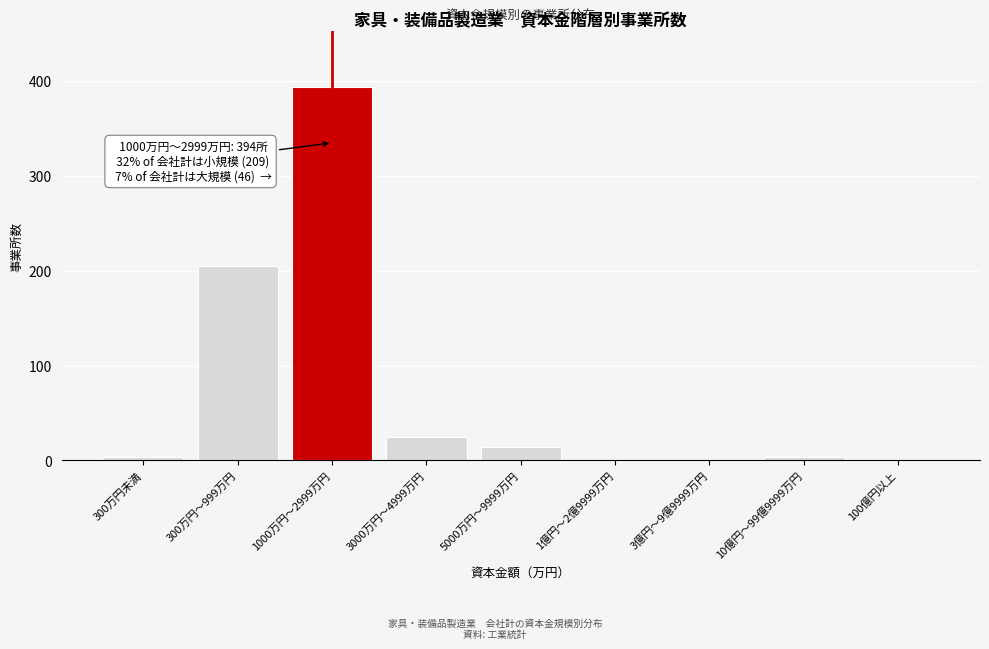

What is the sum of all values?

649